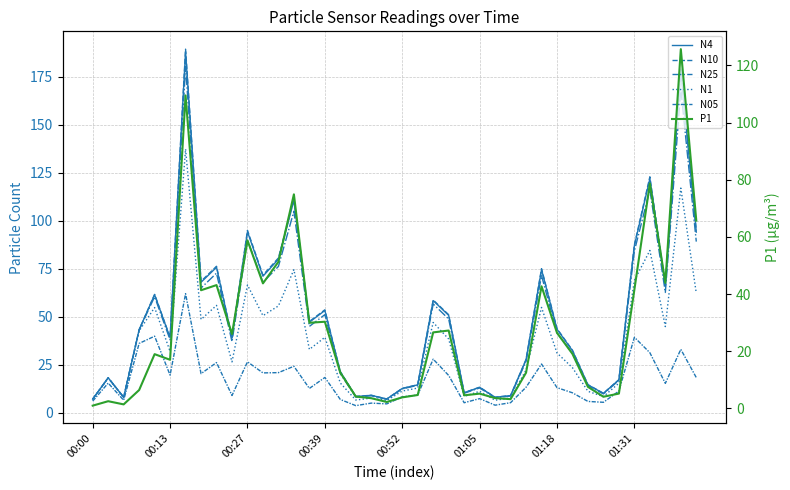

Which category has the lowest value in the N25 series?

19